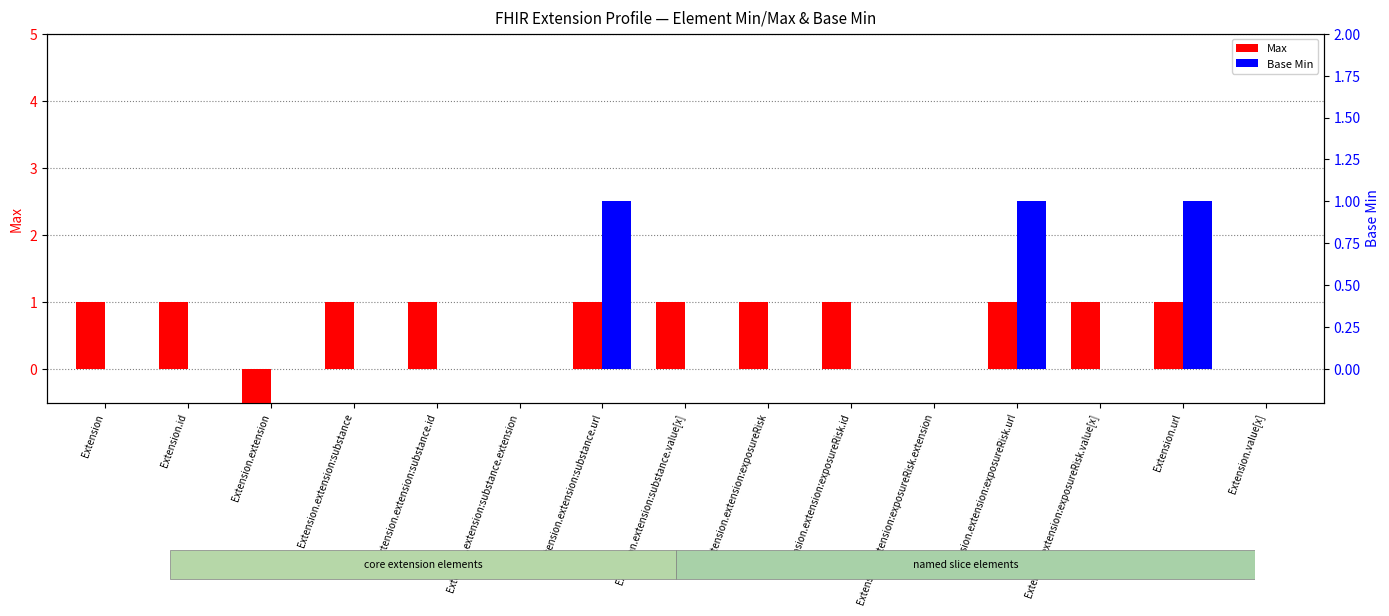

The Base Min series shows 0 at Extension.extension:exposureRisk.id. True or false?

False